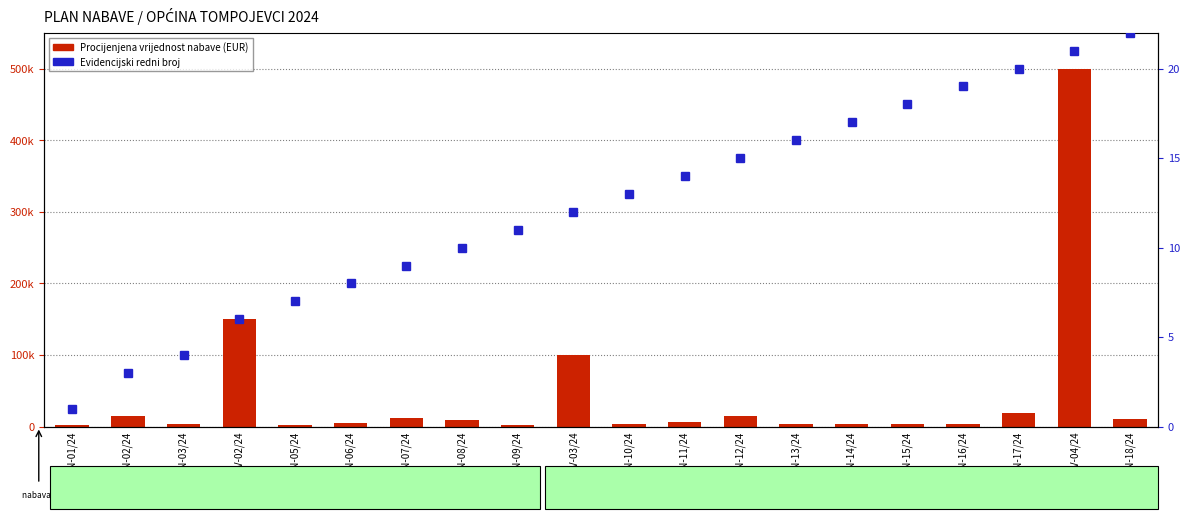

Which category has the highest value in the Procijenjena vrijednost nabave (EUR) series?

MV-04/24